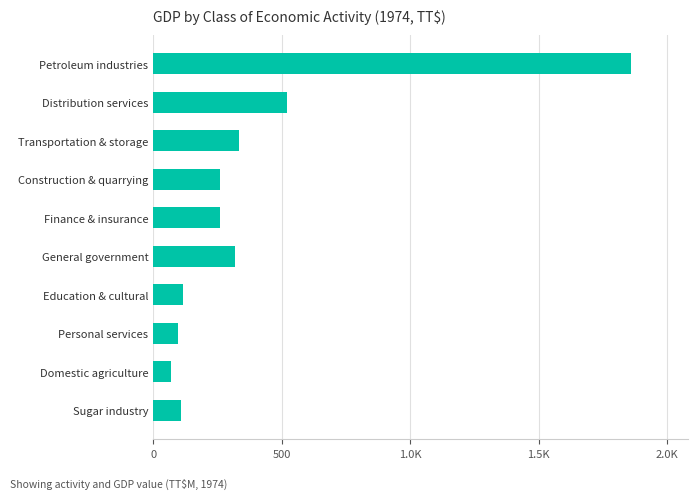

Does the chart contain any negative values?

No